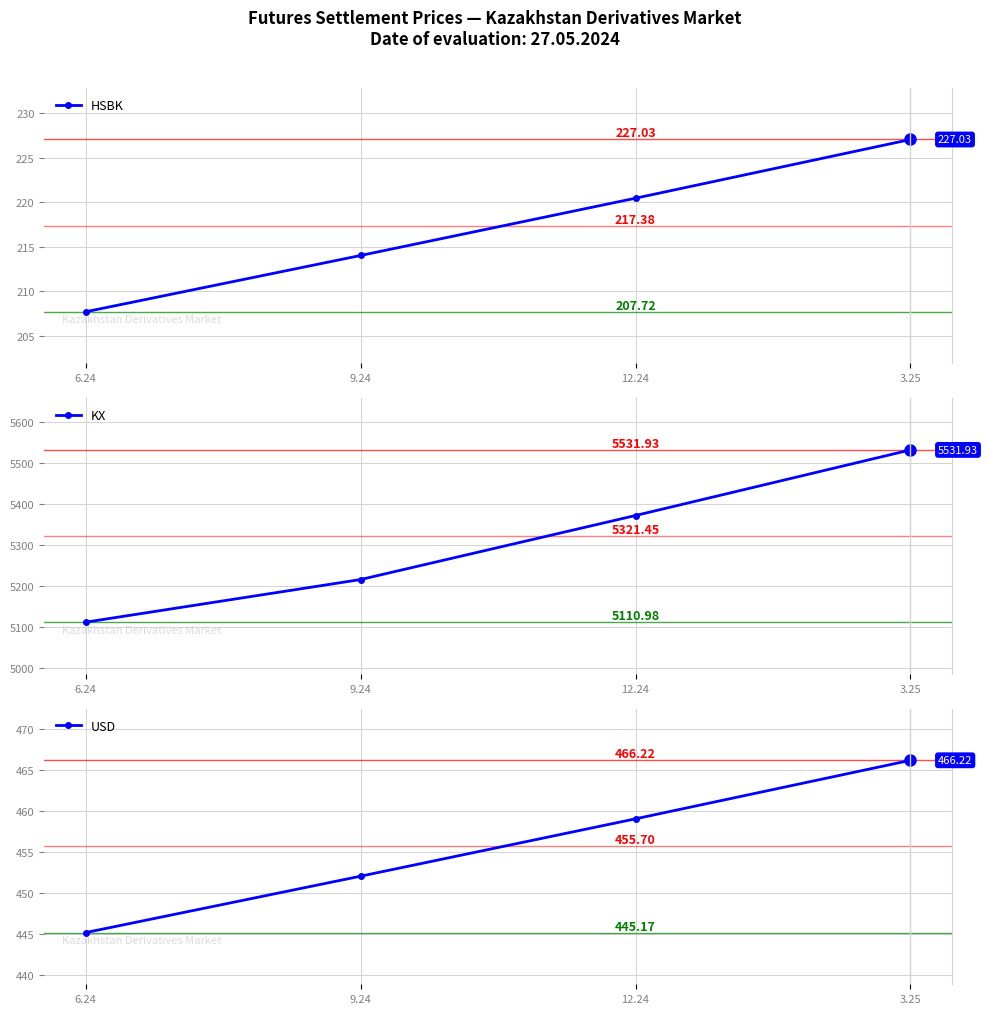

At which label does USD reach its peak?

3.25